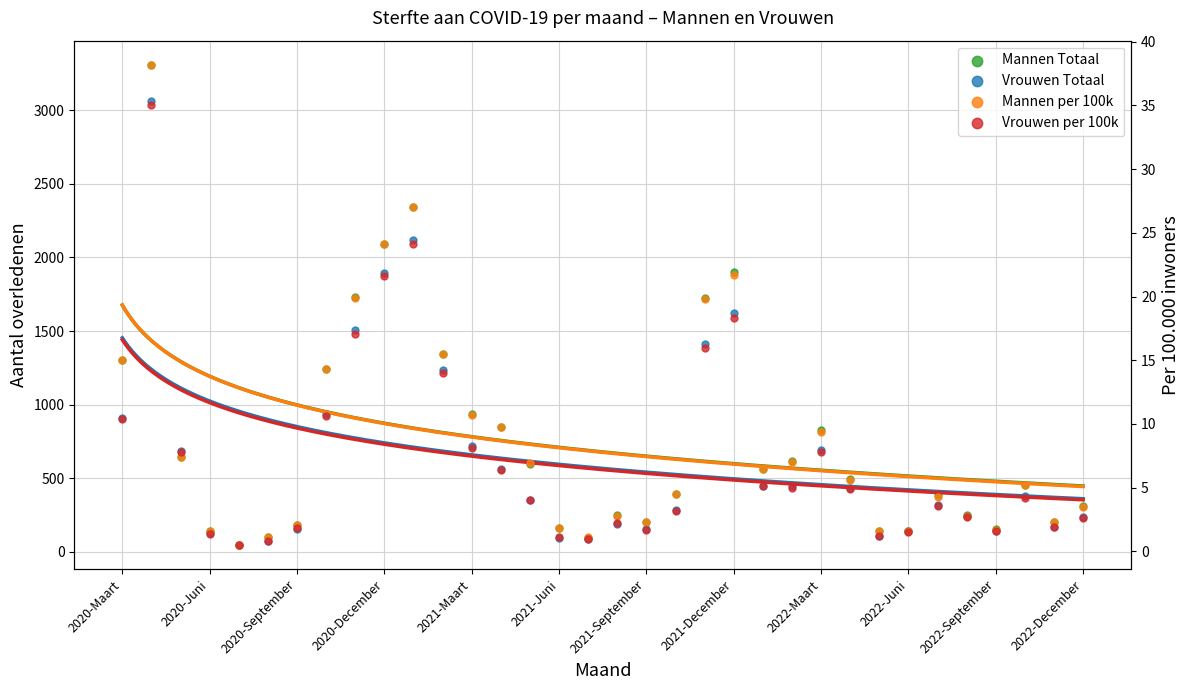

Which series has the largest total across all categories?

Mannen Totaal